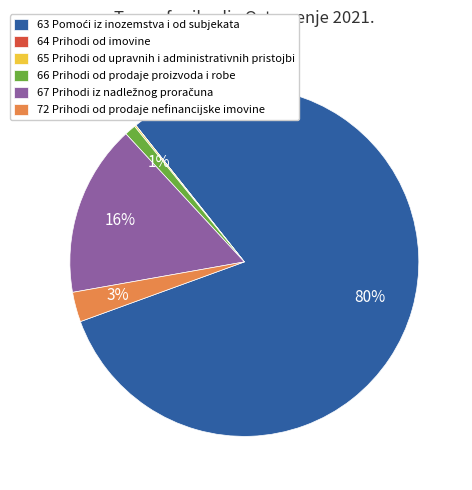

The 66 Prihodi od prodaje proizvoda i robe slice represents 1% of the pie. True or false?

True